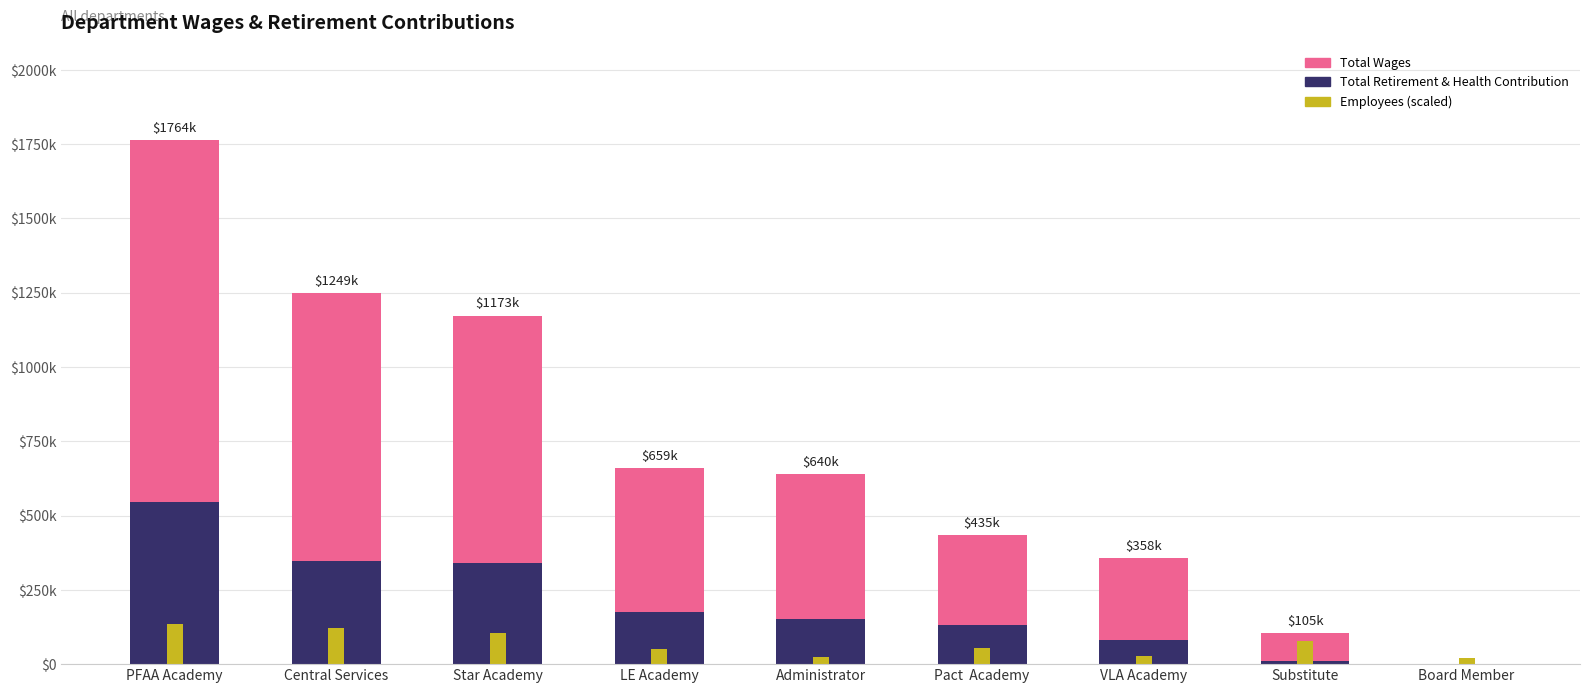

What is the value of the Employees bar at the 3rd from the left?

105000